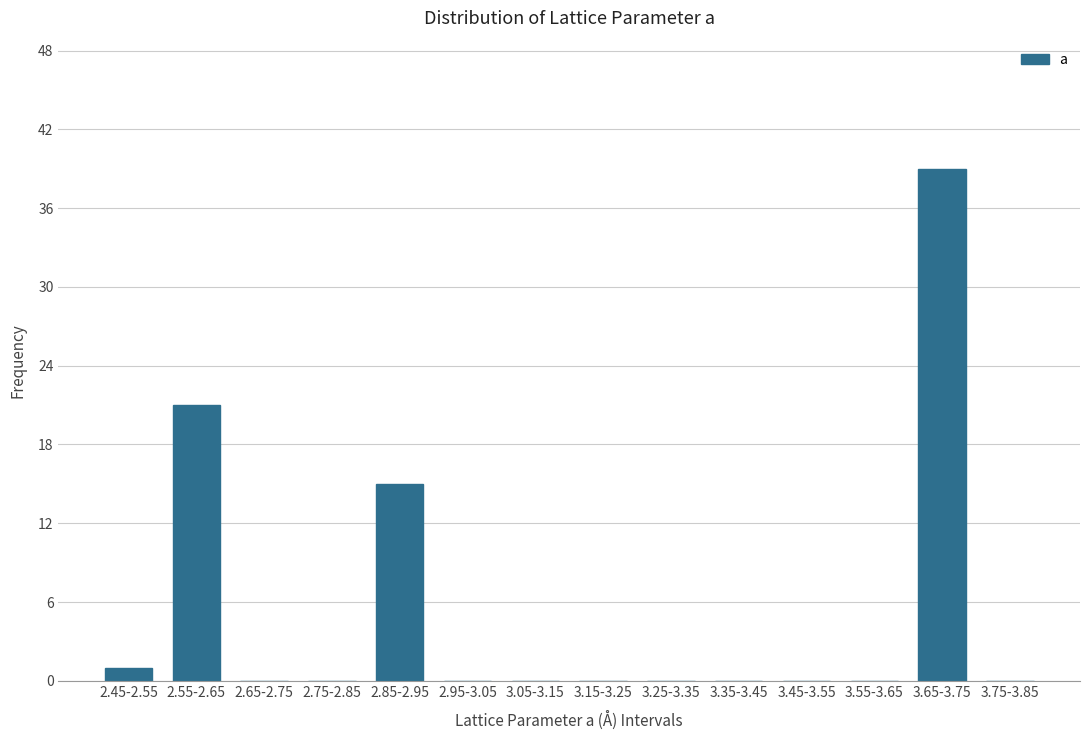

Reading right to left, extract all data points from this chart.

3.75-3.85=0	3.65-3.75=39	3.55-3.65=0	3.45-3.55=0	3.35-3.45=0	3.25-3.35=0	3.15-3.25=0	3.05-3.15=0	2.95-3.05=0	2.85-2.95=15	2.75-2.85=0	2.65-2.75=0	2.55-2.65=21	2.45-2.55=1